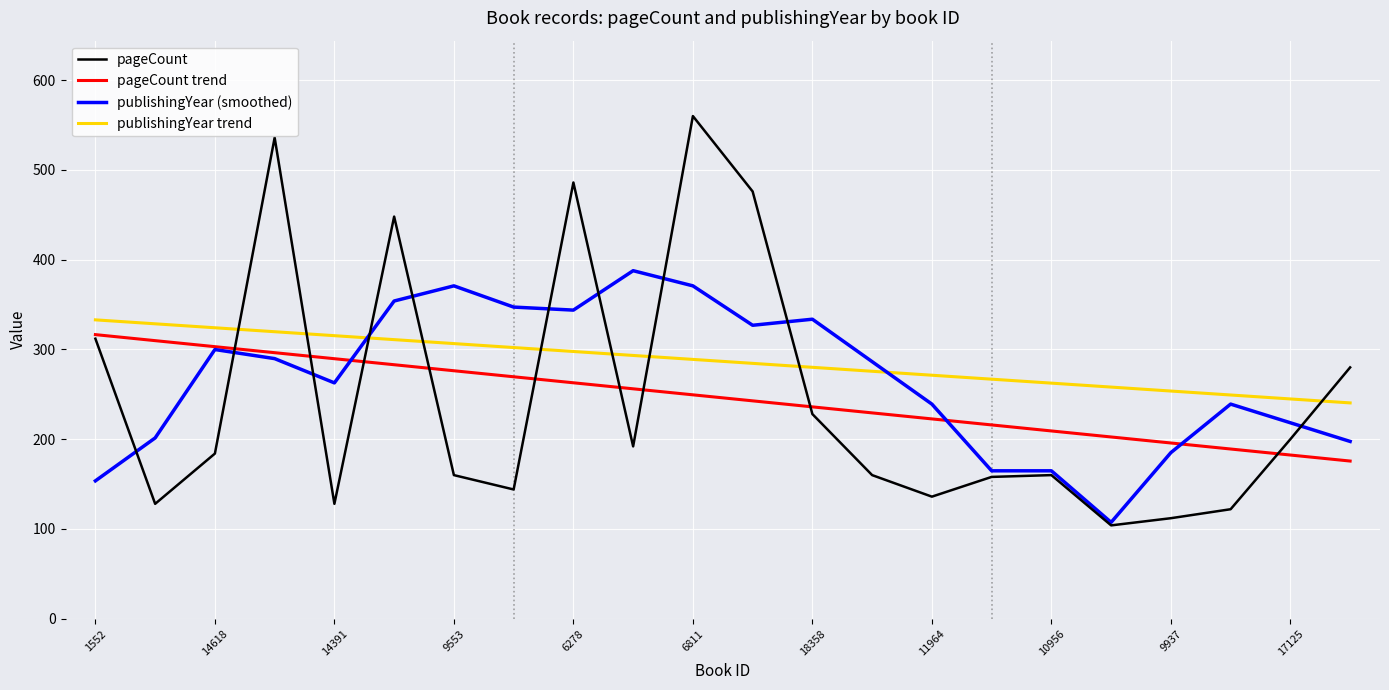

What is the maximum value shown in the chart?

560.0